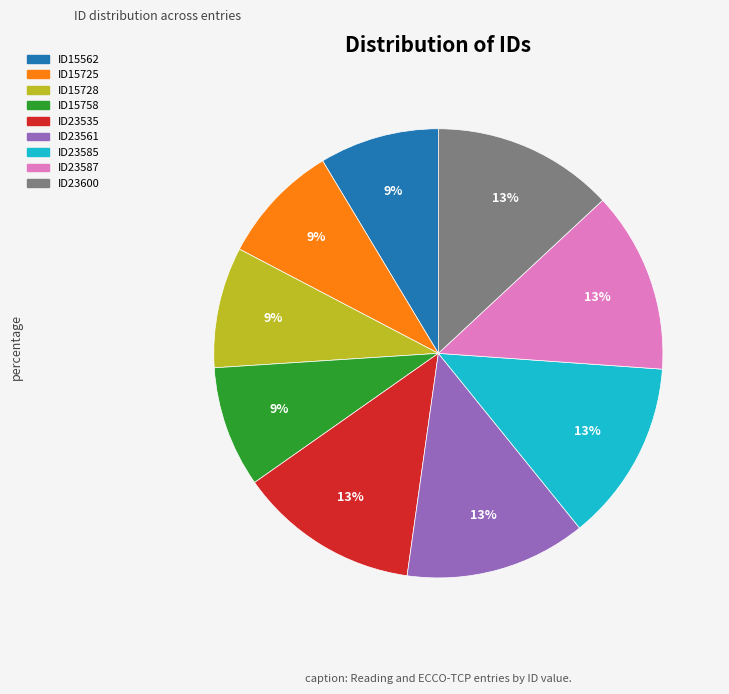

Count the number of slices in the pie.

9